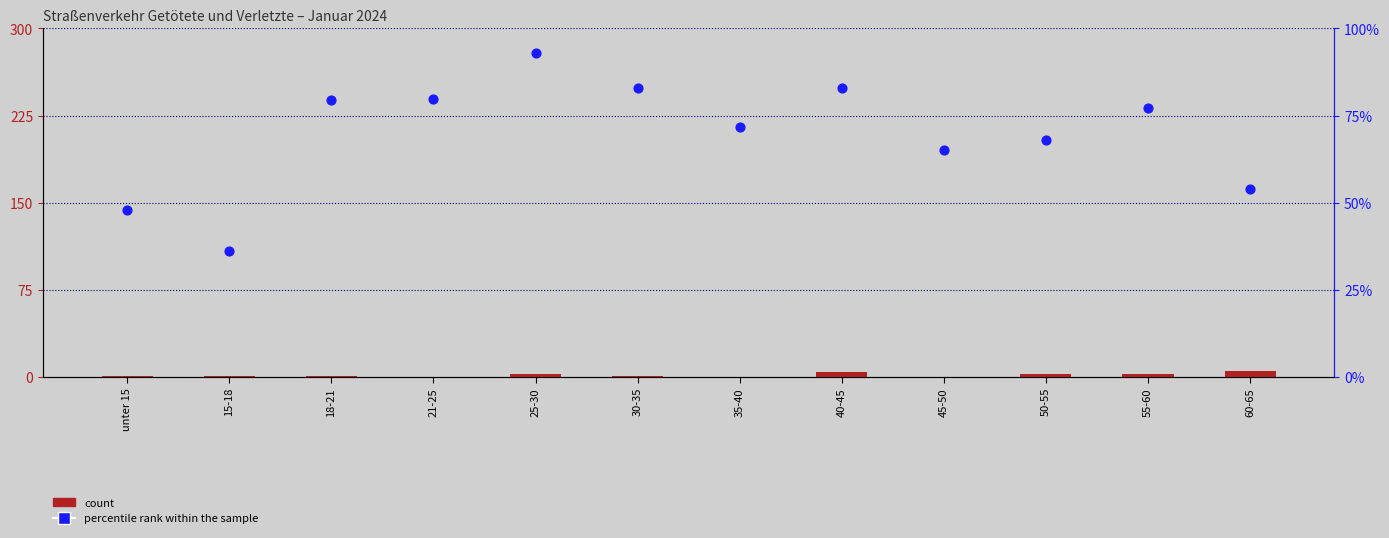

Which series has the largest total across all categories?

percentile rank within the sample